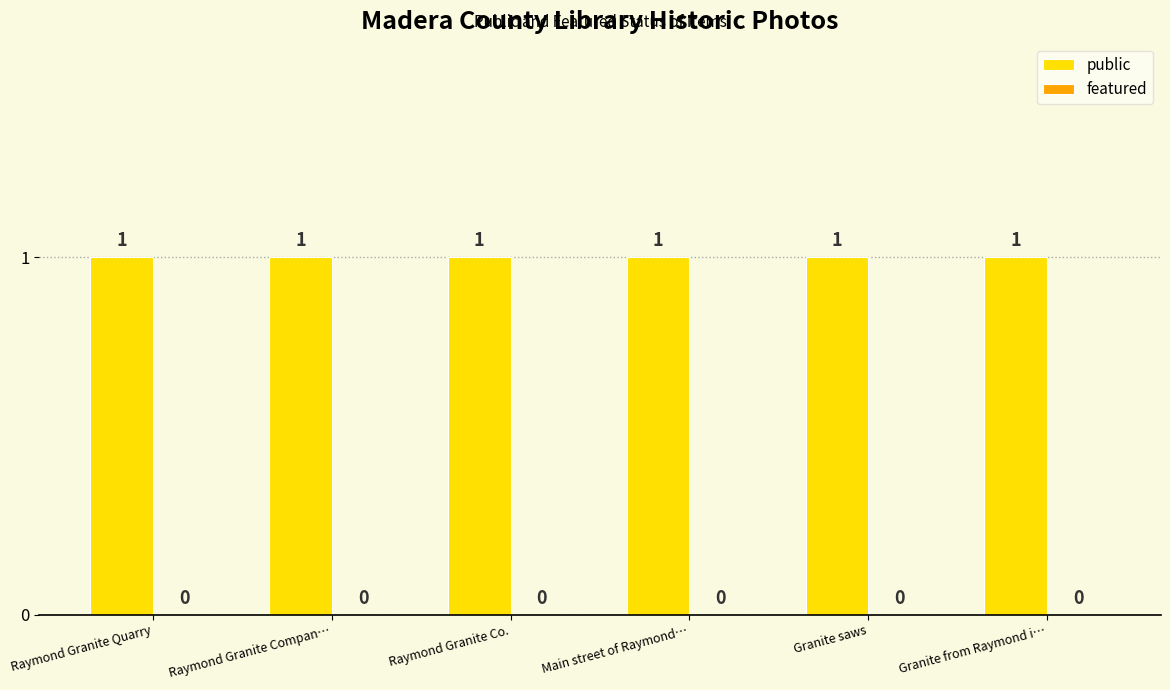

The public series shows 1 at Main street of Raymond…. True or false?

True